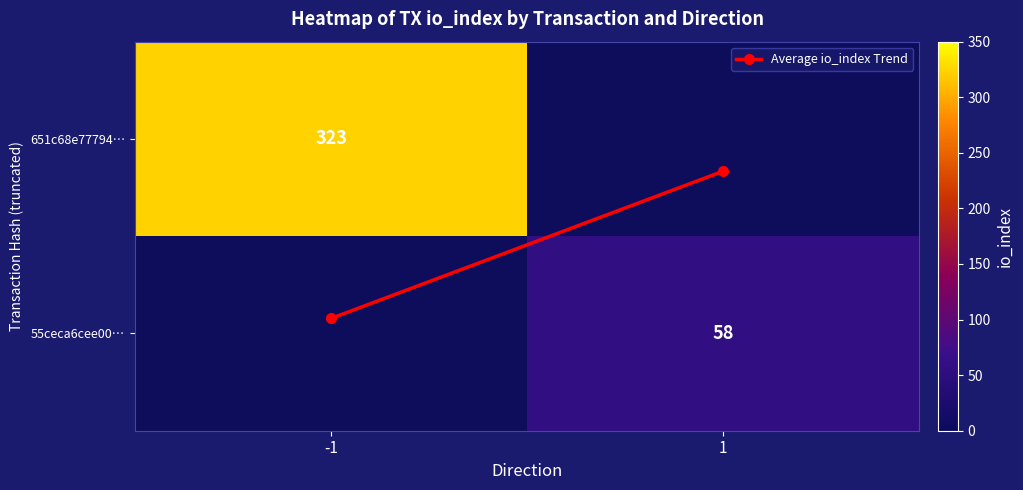

What is the difference between the highest and lowest values at 1?

57.8